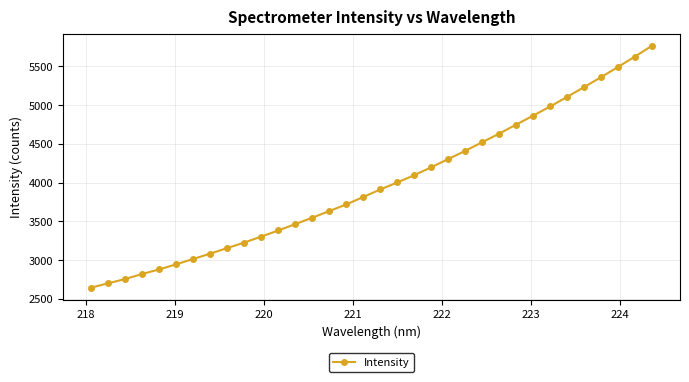

What is the sum of all values?

135376.9